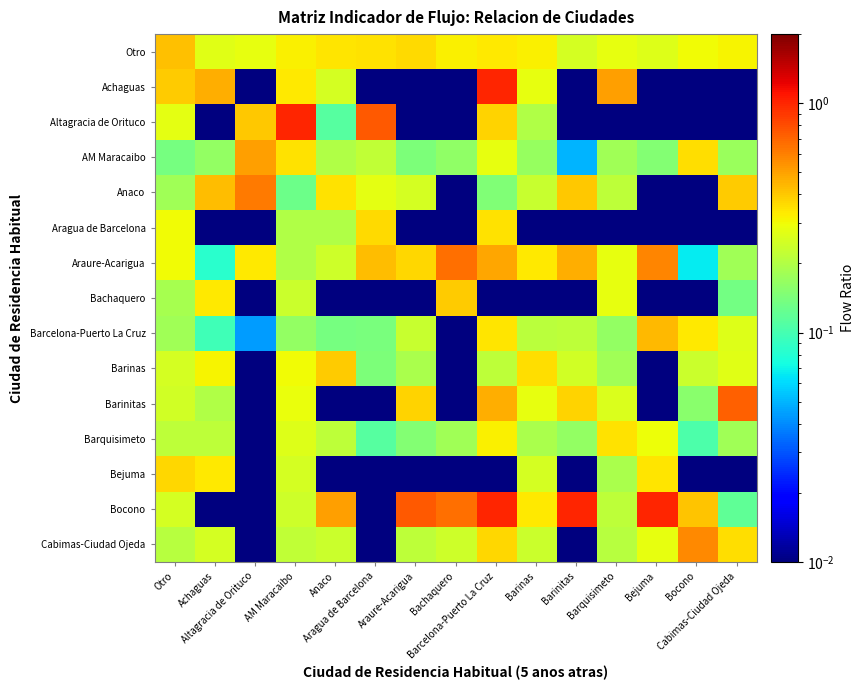

Which has a higher value, Achaguas or Bocono?

Bocono